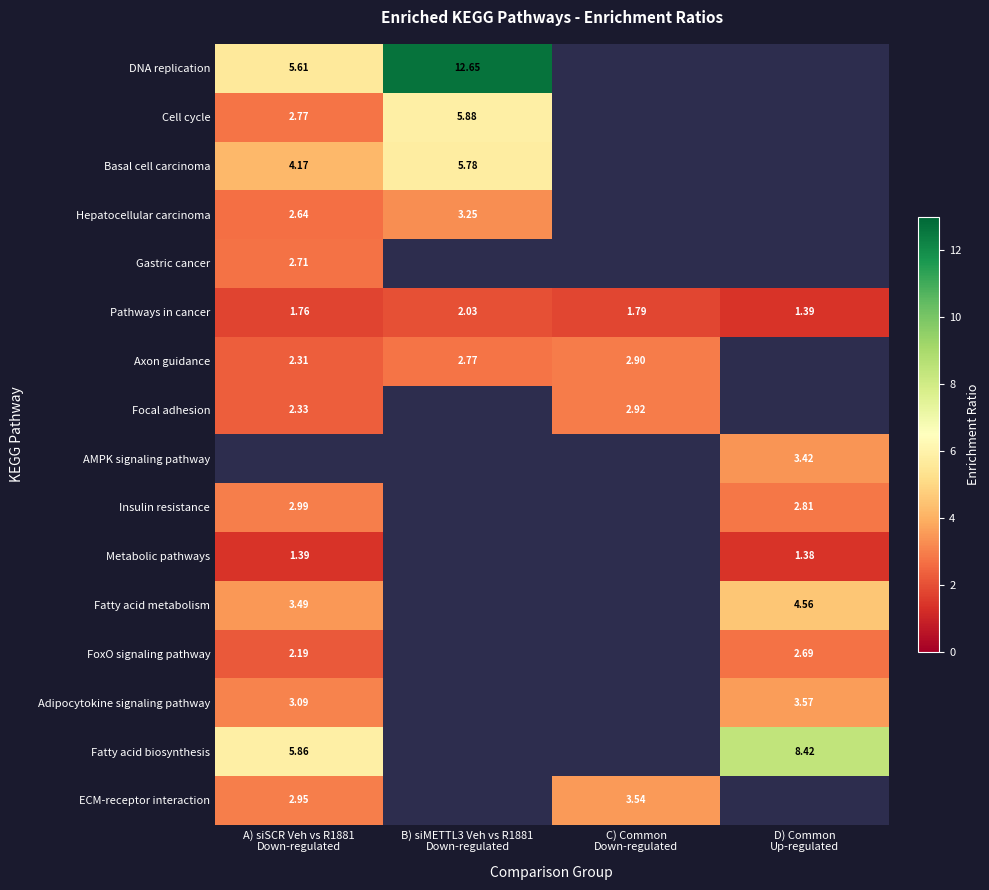

Rank the series by their maximum value, from highest to lowest.

DNA replication, Fatty acid biosynthesis, Cell cycle, Basal cell carcinoma, Fatty acid metabolism, Adipocytokine signaling pathway, ECM-receptor interaction, AMPK signaling pathway, Hepatocellular carcinoma, Insulin resistance, Focal adhesion, Axon guidance, Gastric cancer, FoxO signaling pathway, Pathways in cancer, Metabolic pathways